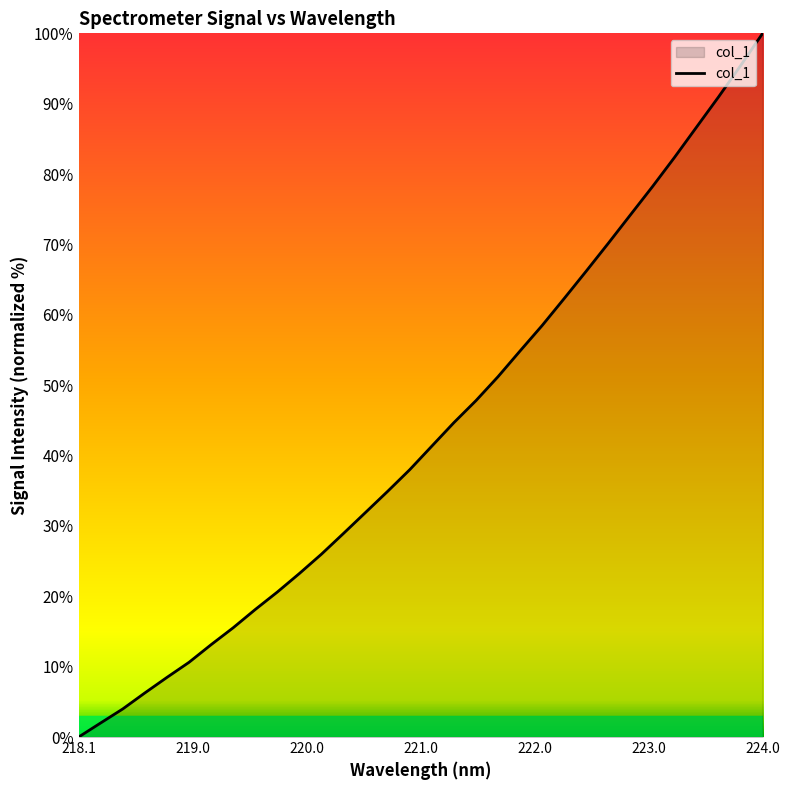

What is the difference between the maximum and minimum values?

100.0